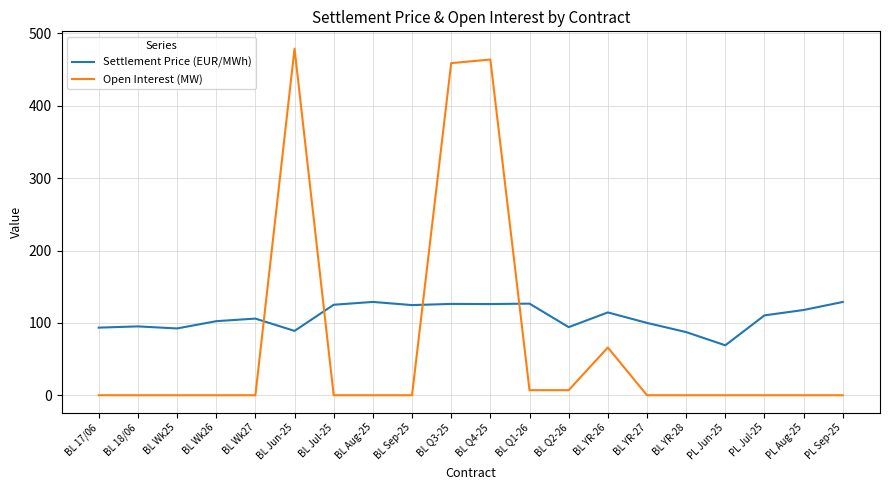

What is the maximum value shown in the chart?

479.0